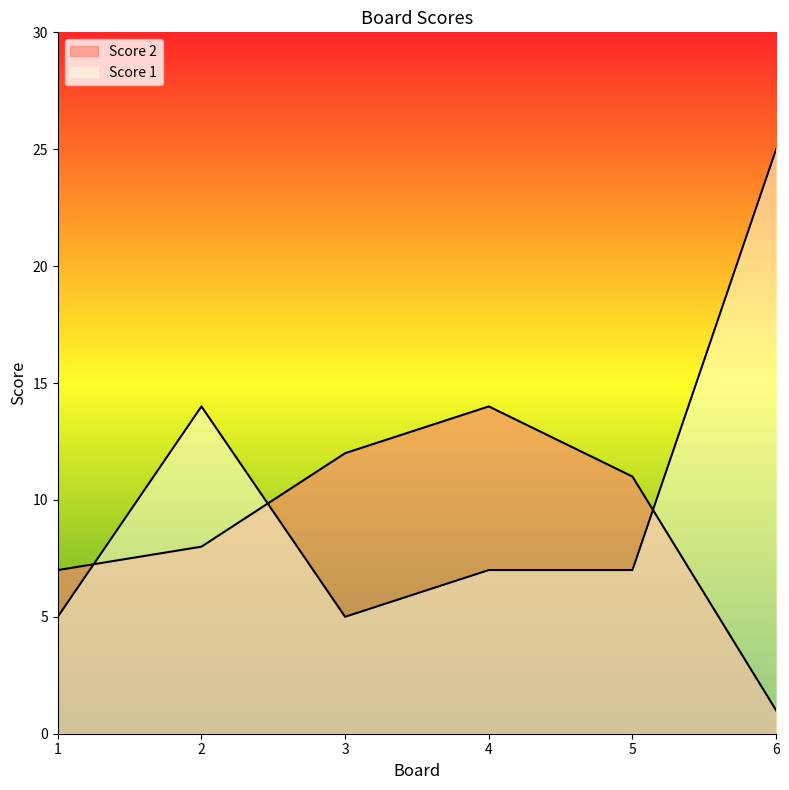

In Score 2, how many points are higher than both neighbors (excluding endpoints)?

1